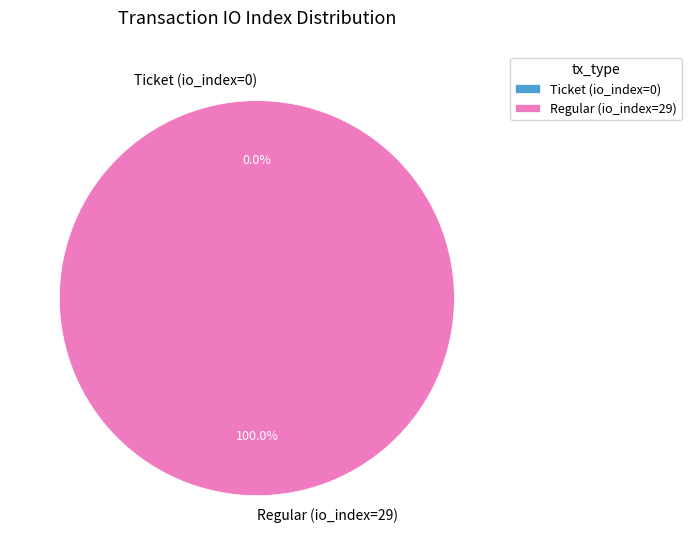

To the nearest percent, what is the difference between the Regular (io_index=29) and Ticket (io_index=0) slice percentages?

100%